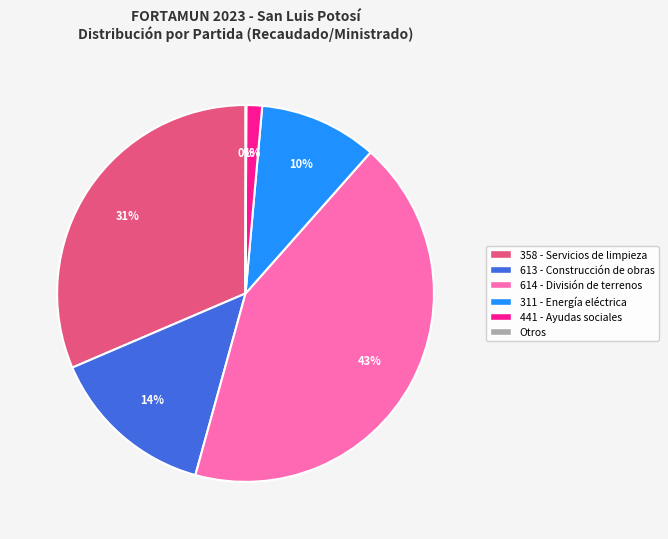

Does any single category account for the majority?

No